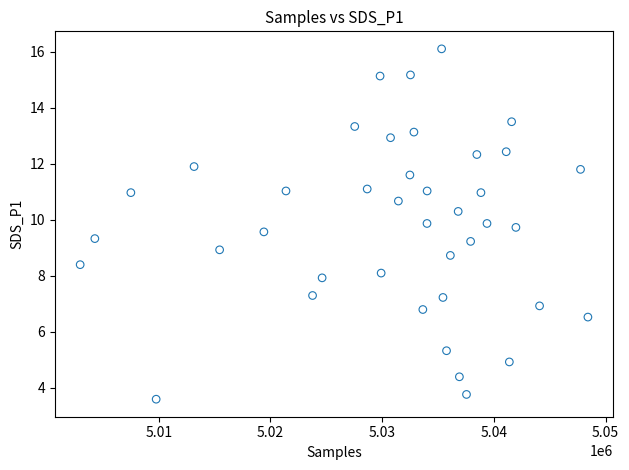

What is the range of Y values (max minus min)?

12.5